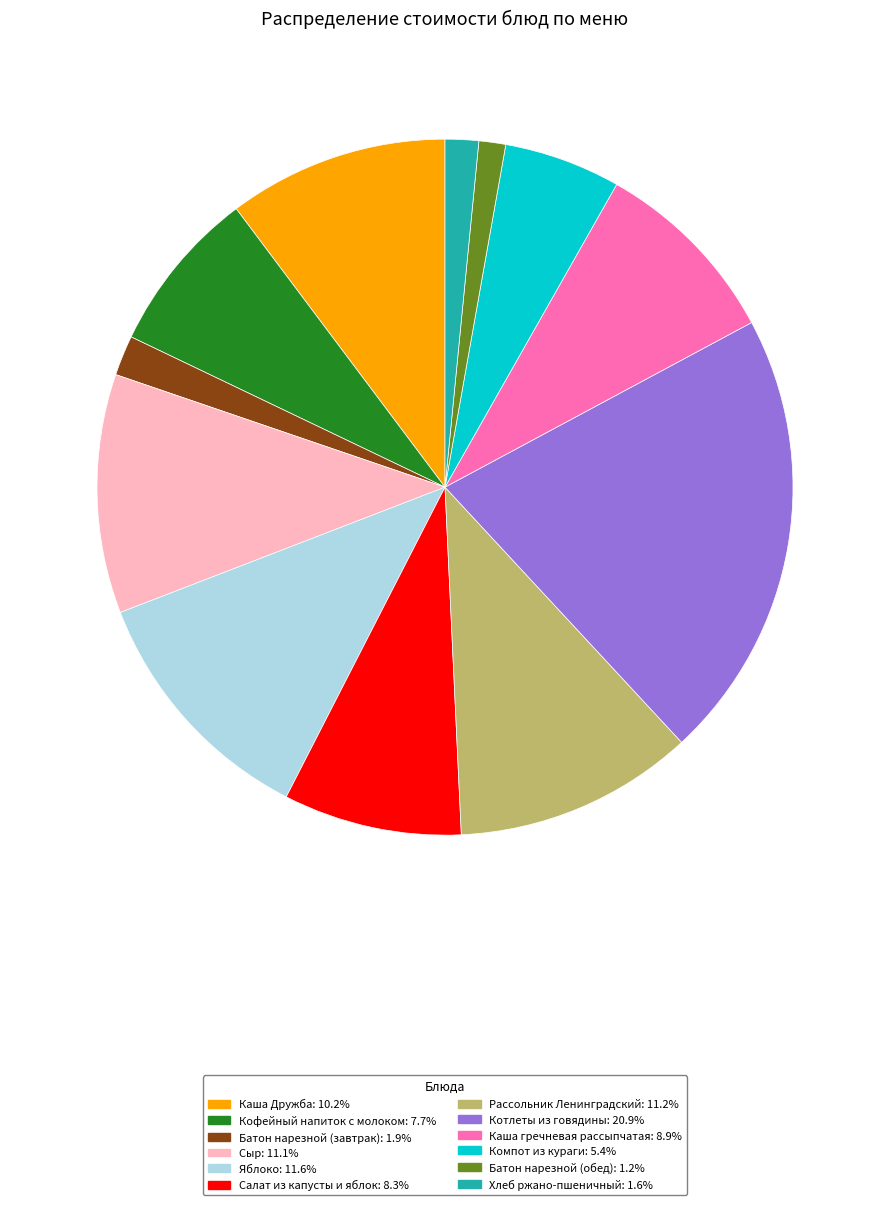

Does Компот из кураги: 5.4% represent more than half of the total?

No